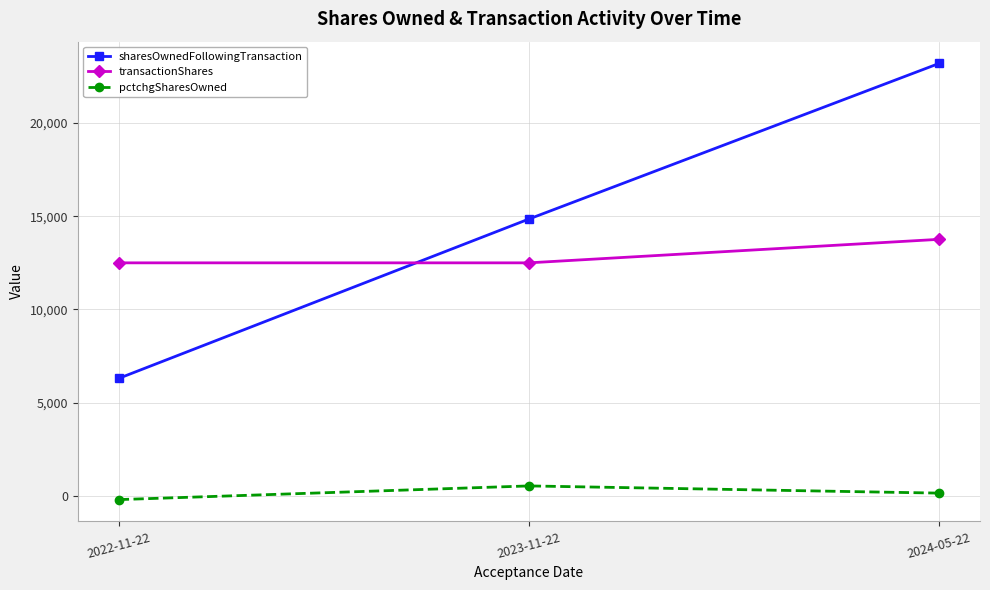

True or false: transactionShares has a value of 12500 at 2022-11-22.

True